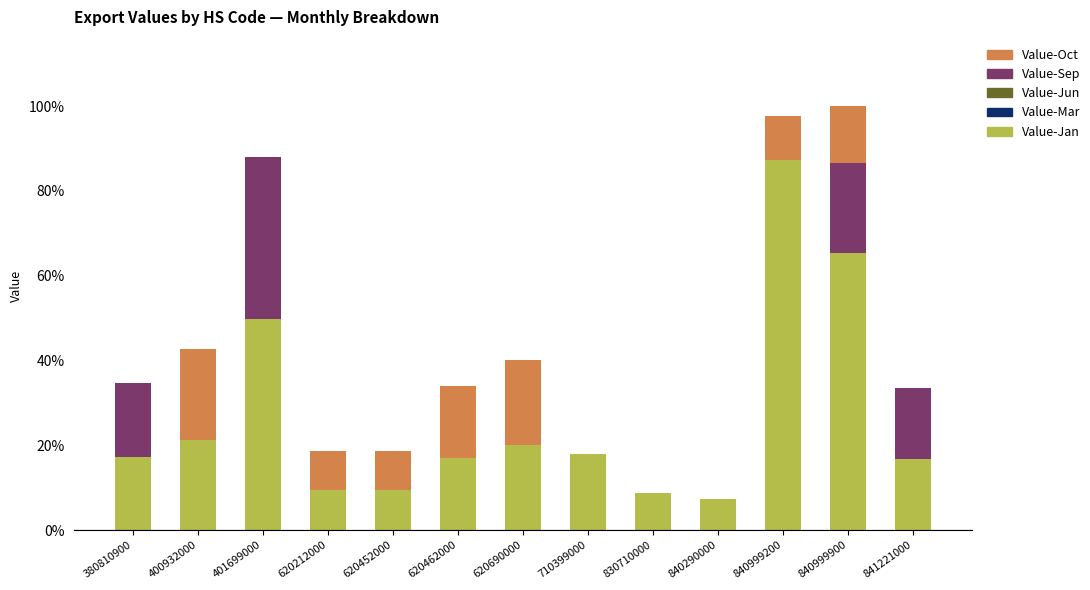

Is it true that Value-Jan equals 160 at 841221000?

False